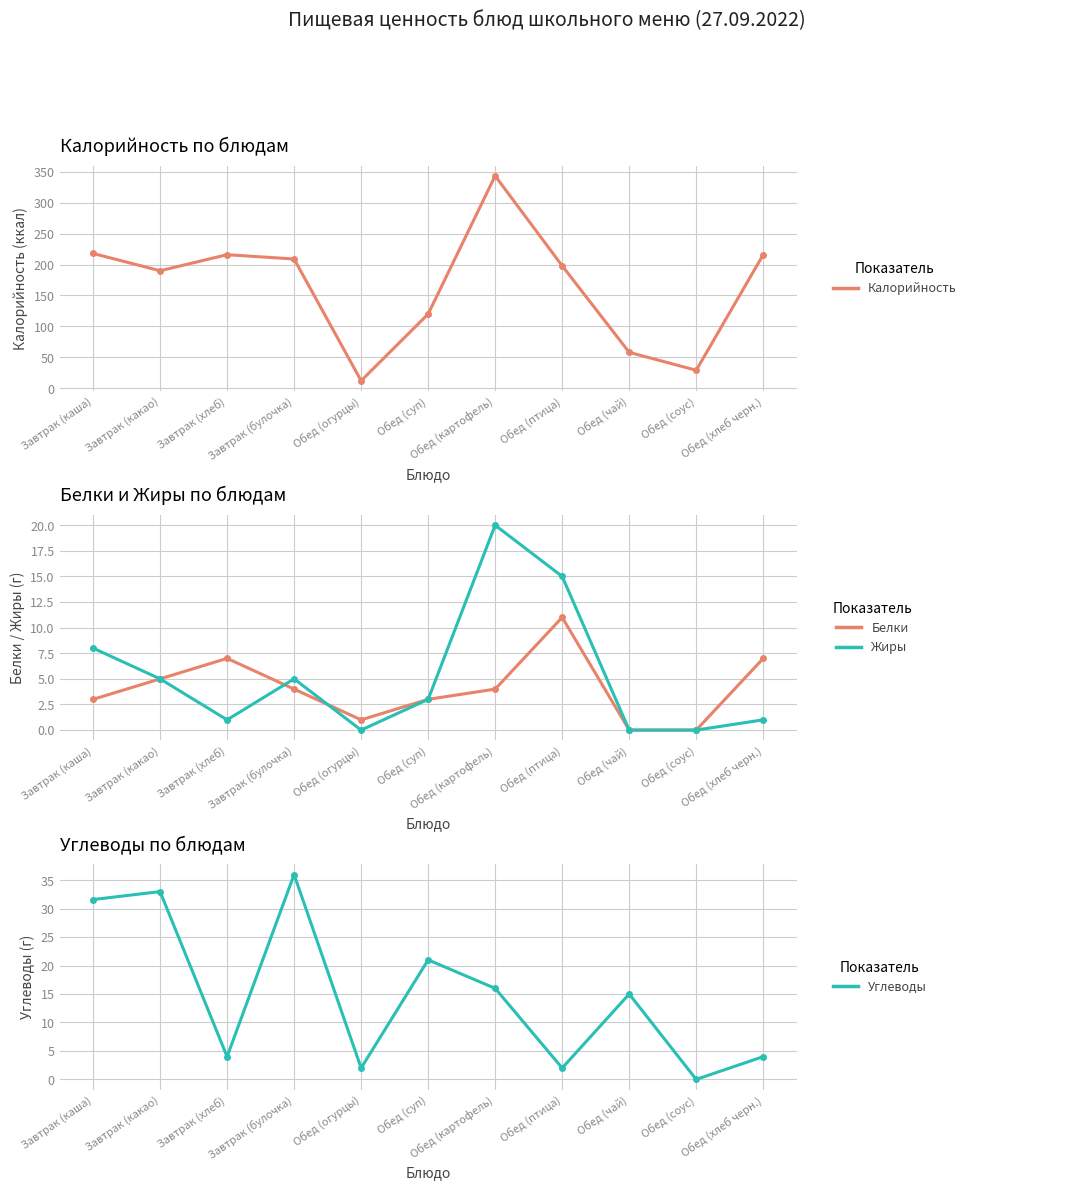

What is the difference between the maximum and minimum values in the Углеводы series?

36.0